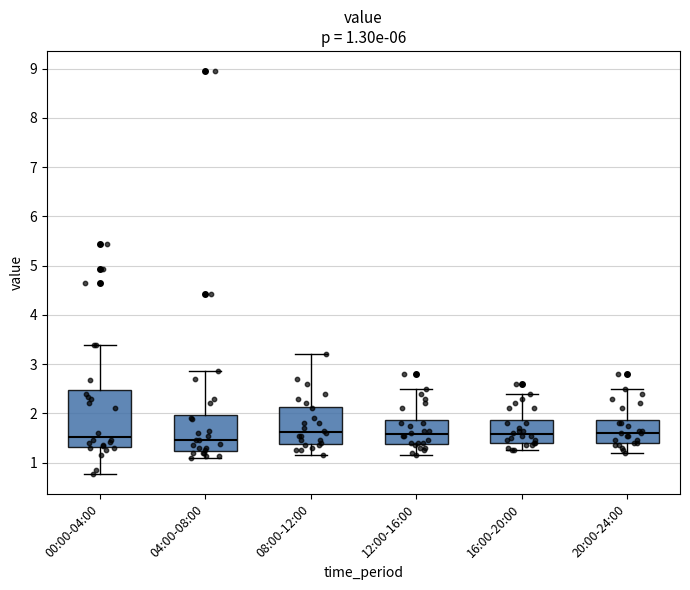

Which box is the tallest, from its lower edge to its upper edge?

00:00-04:00